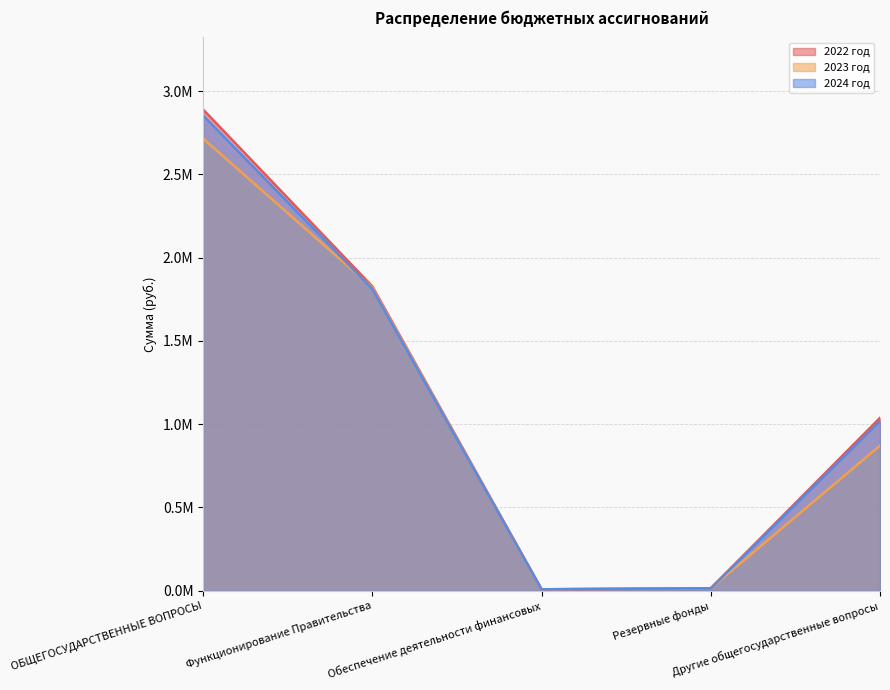

True or false: 2022 год and 2024 год intersect in this chart.

False